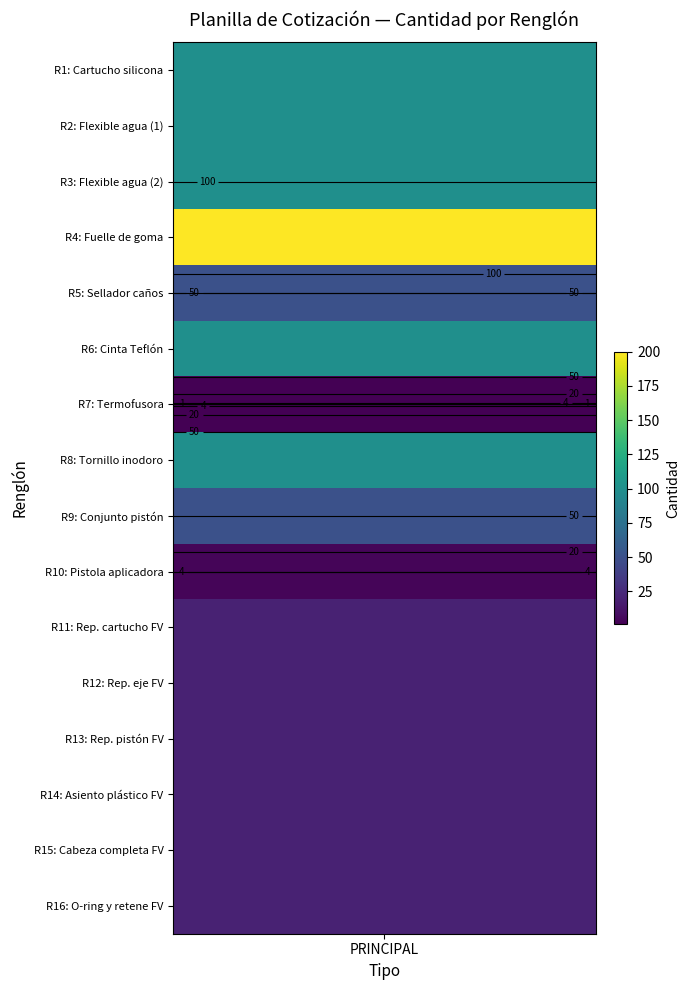

Rank the categories by value from highest to lowest.

4, 1, 2, 3, 6, 8, 5, 9, 11, 12, 13, 14, 15, 16, 10, 7